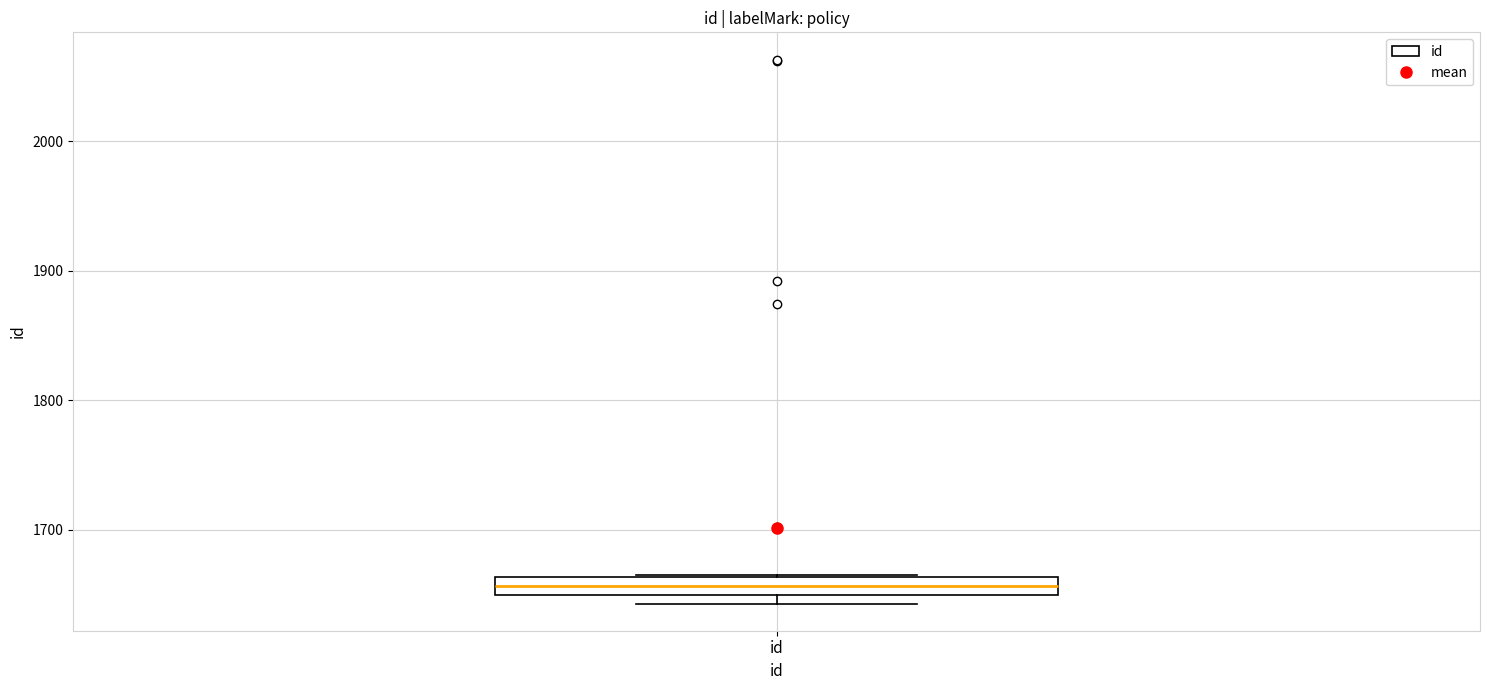

Where is the upper edge of the box for id on the y-axis? The values are not printed on the chart, so give them approximately, as read against the axis.

1660